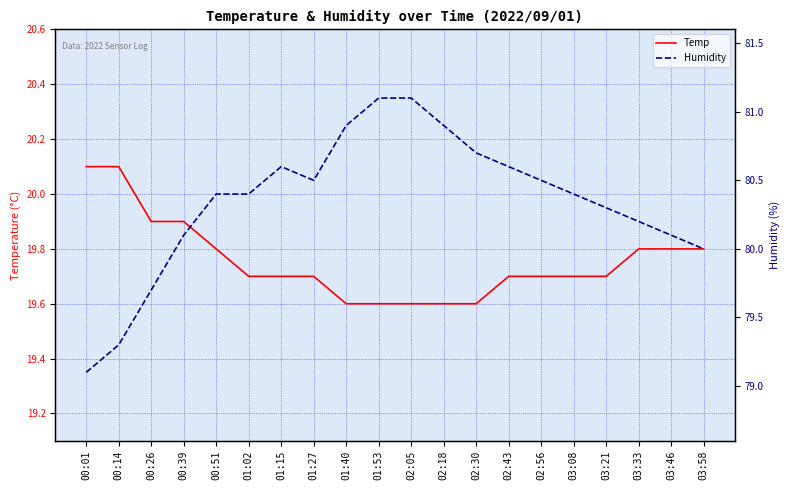

Where is the first local minimum for Humidity?

01:27